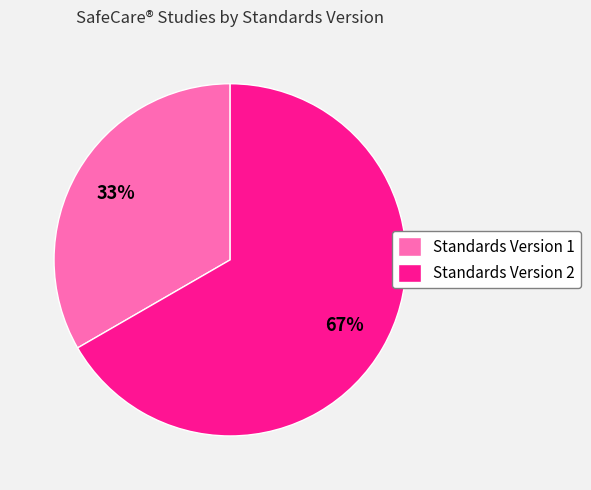

Do Standards Version 1 and Standards Version 2 together represent more than half of the pie?

Yes